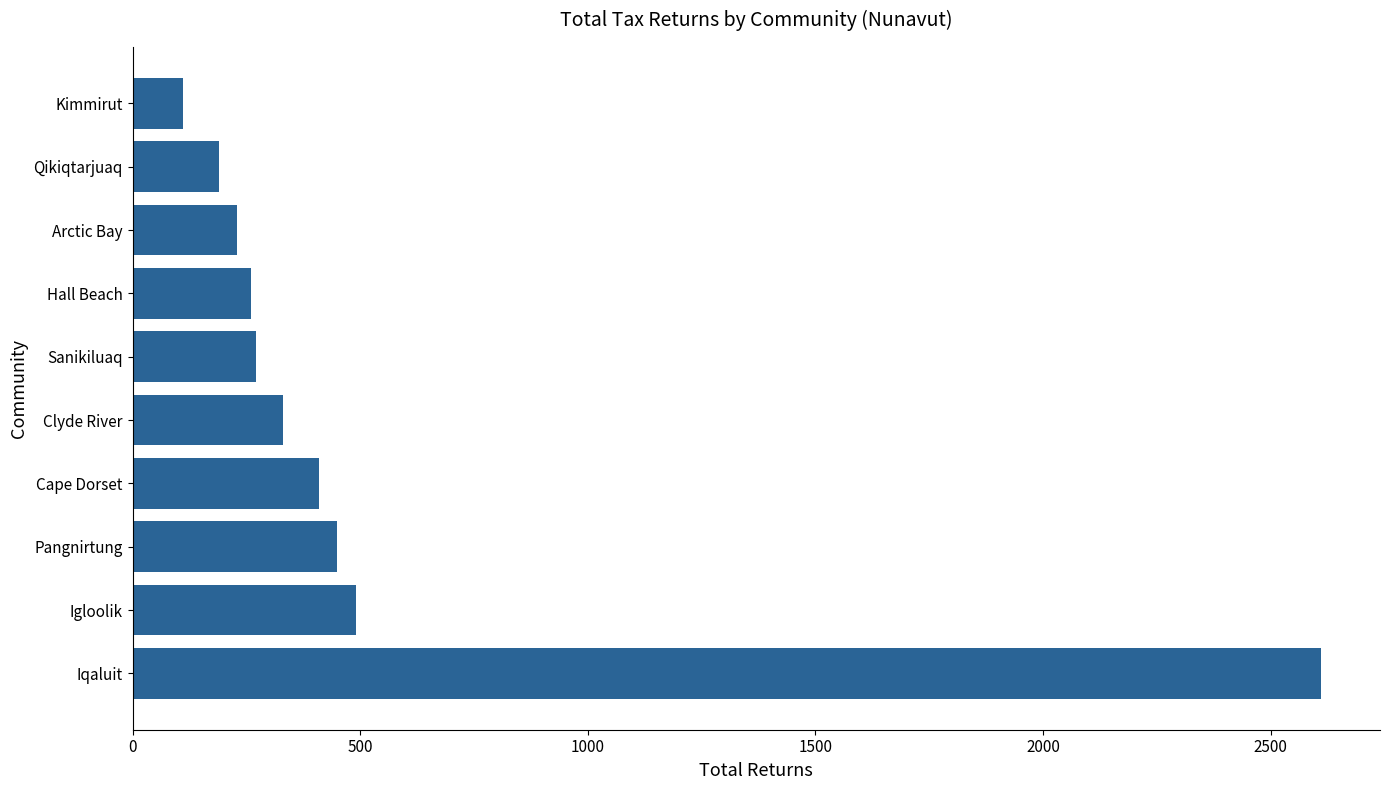

What value does the data have at Clyde River?

330